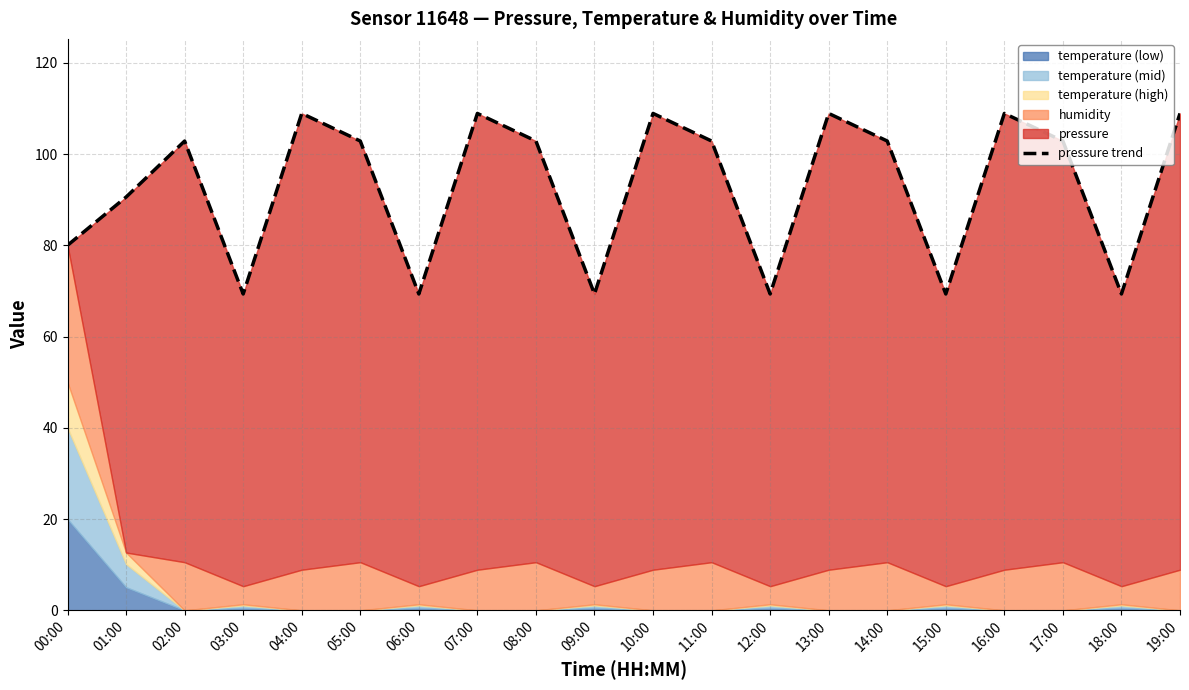

How many data points are less than 102?

8